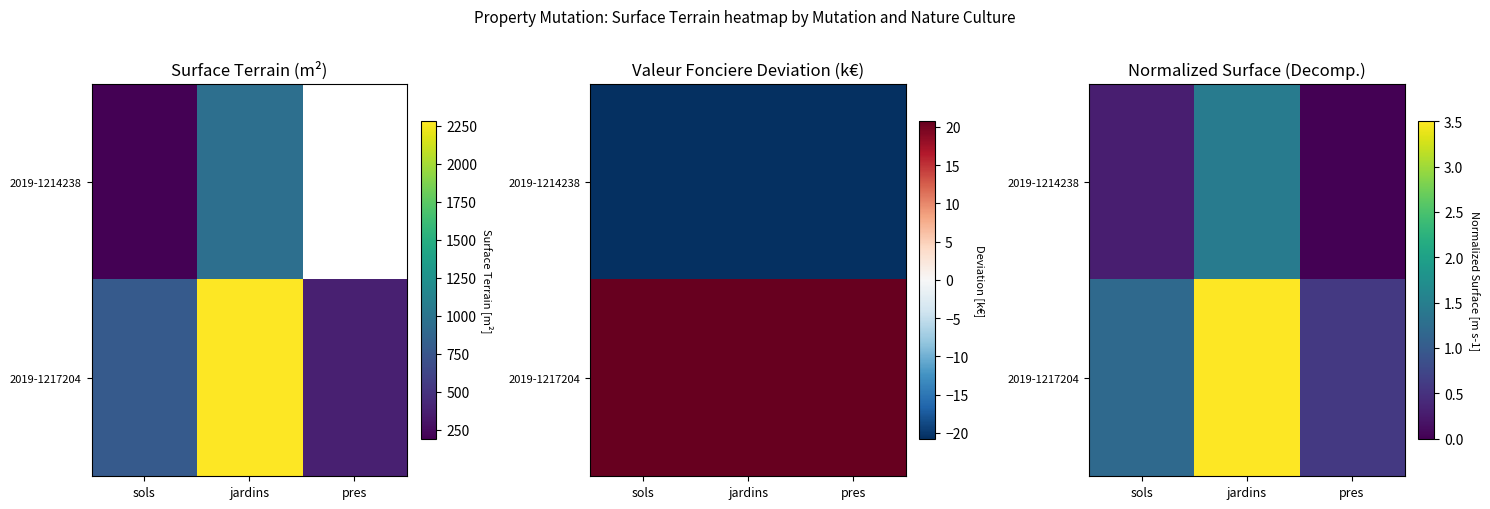

The value of 2019-1217204 at sols is 1.2. True or false?

True